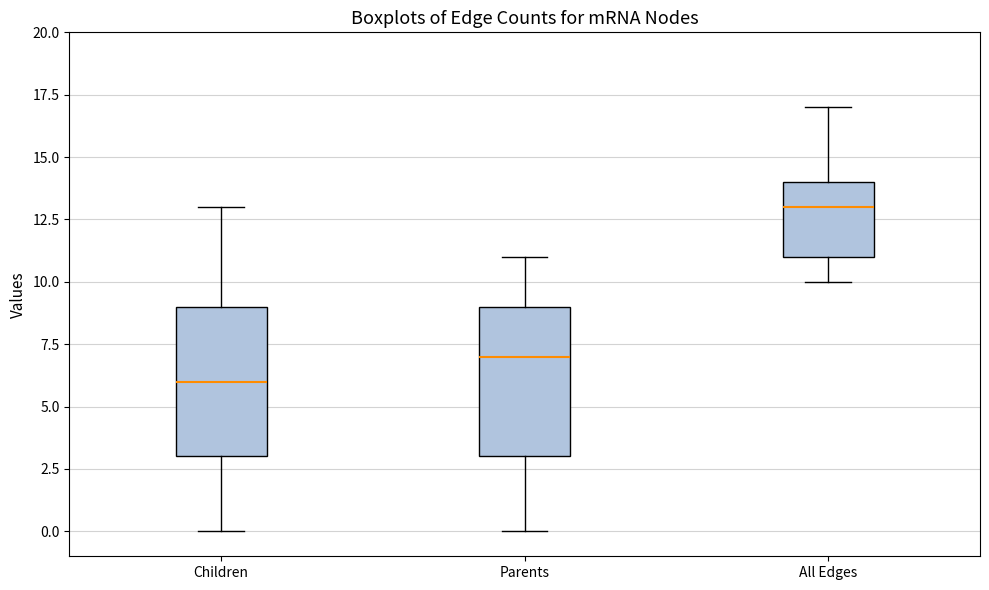

Which box has the highest median line?

All Edges